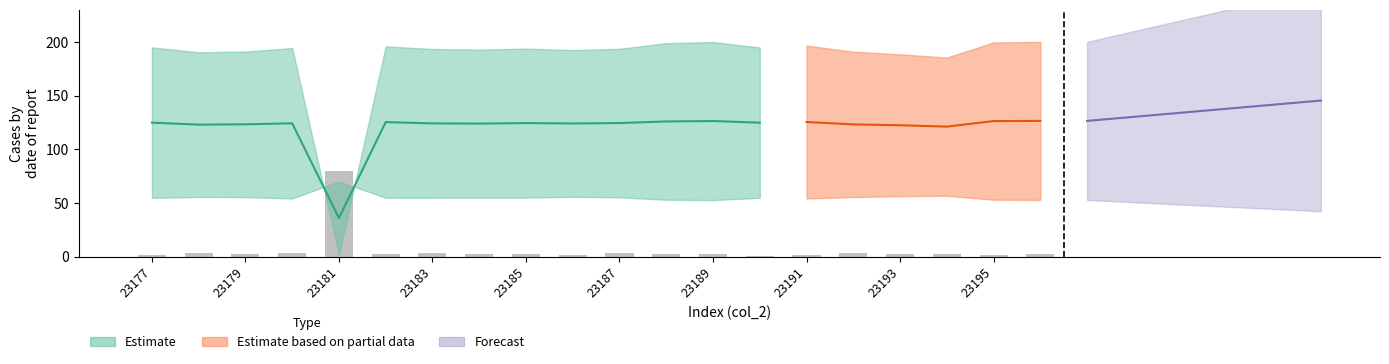

What is the difference between the maximum and second lowest values?

78.4